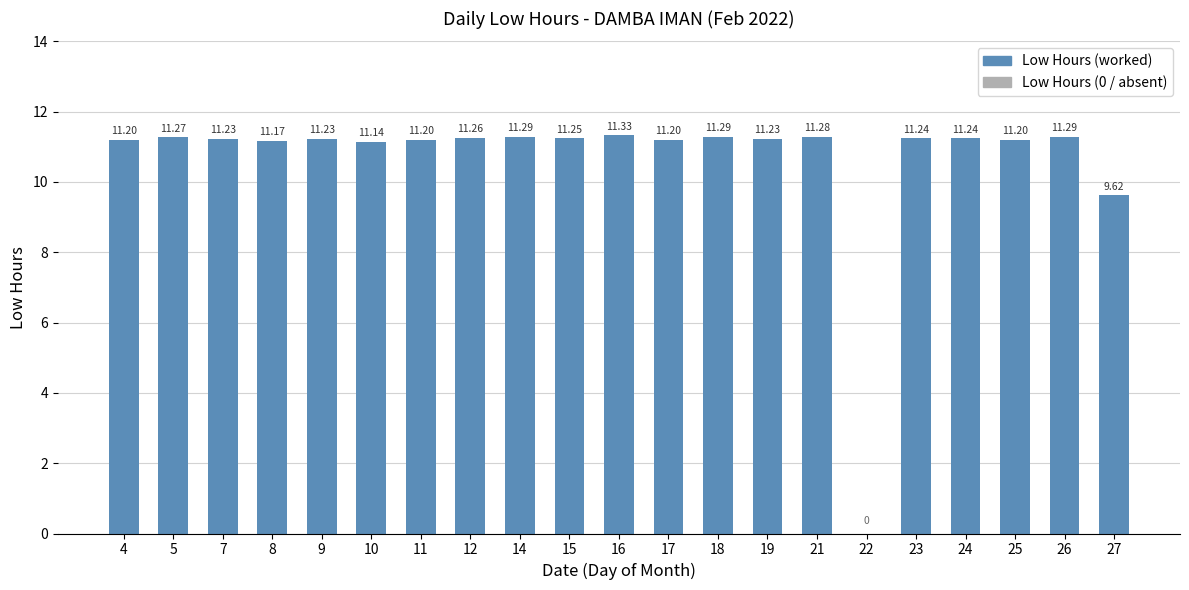

What is the sum of all values?

223.2